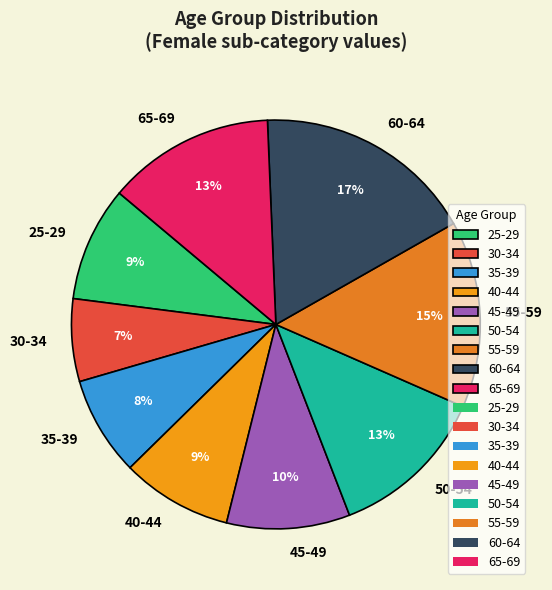

To the nearest percent, what portion does 45-49 represent?

10%